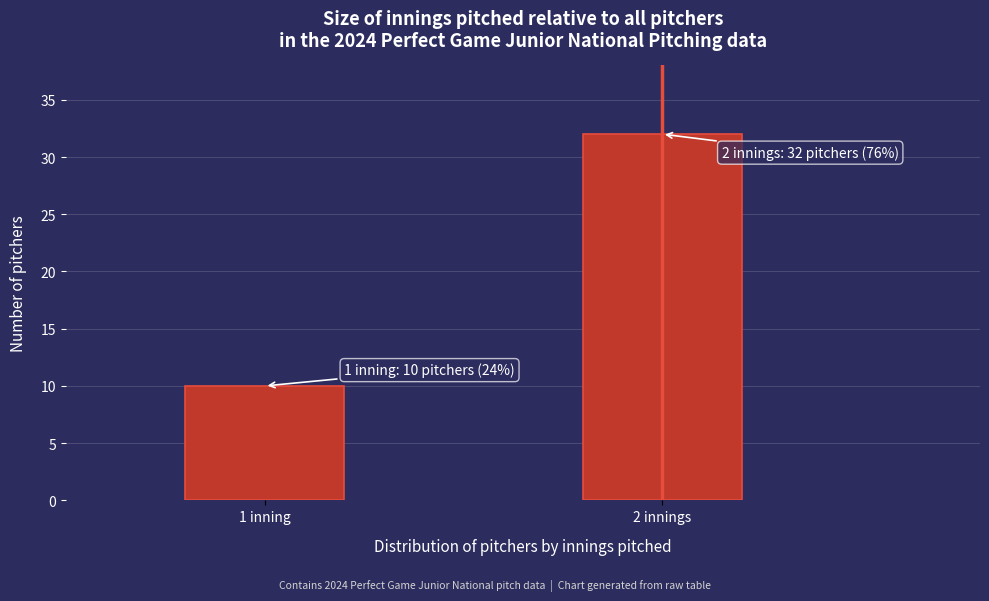

Reading right to left, what are all the values shown in this chart?

2 innings=32	1 inning=10